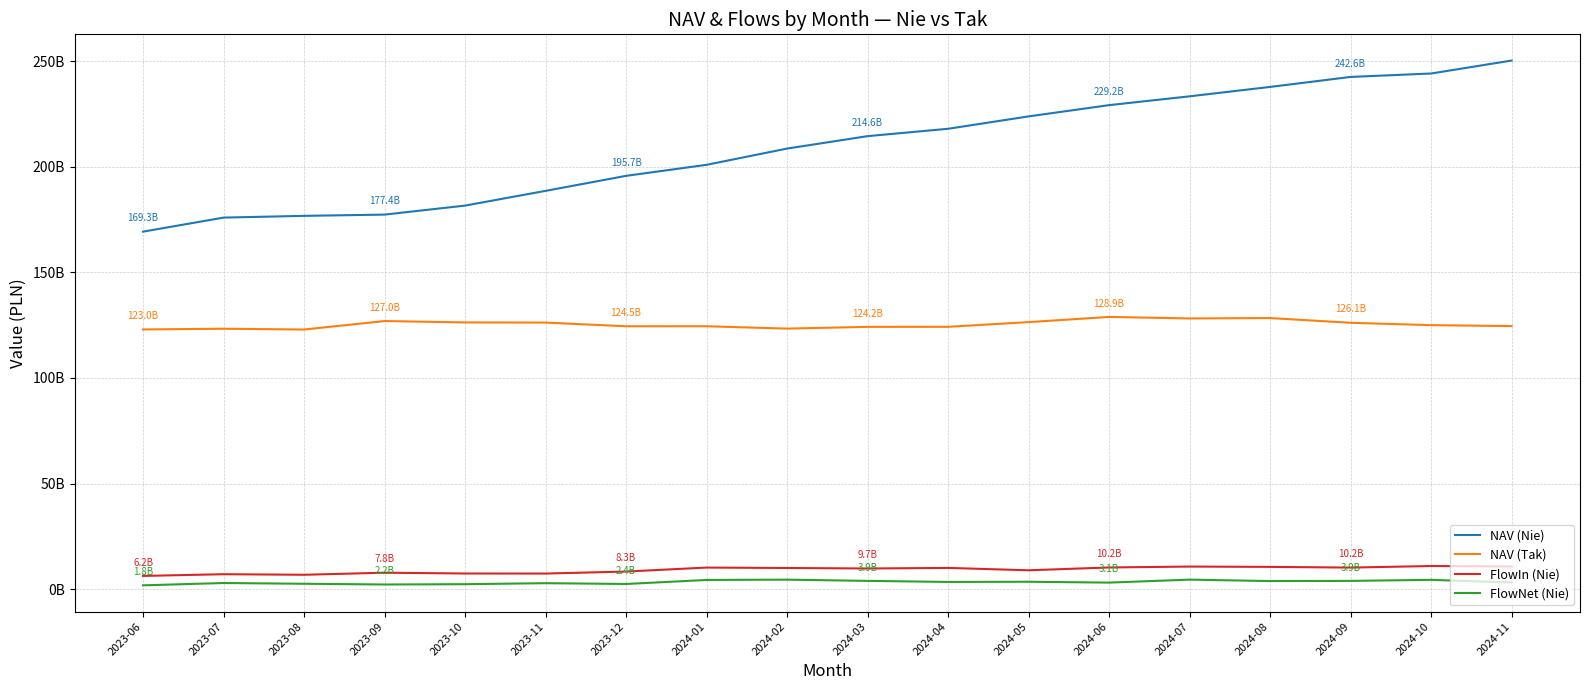

Which series has the largest range (max minus min)?

NAV (Nie)